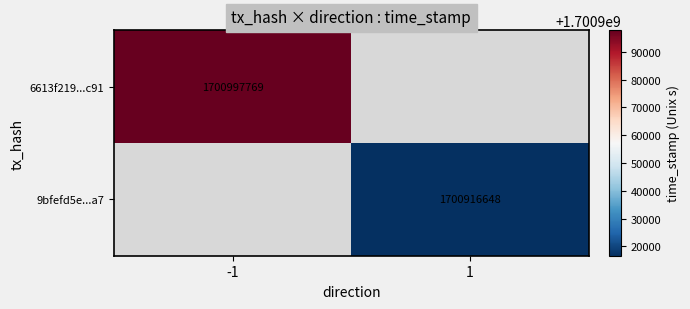

The 6613f219...c91 series shows 2936589485 at -1. True or false?

False